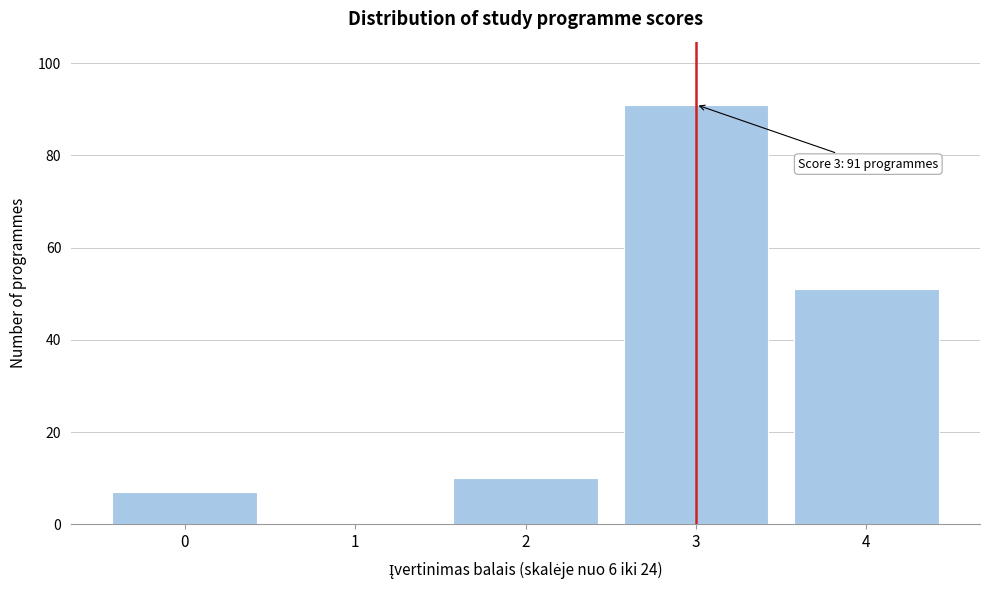

Reading left to right, what are all the values shown in this chart?

0=7	1=0	2=10	3=91	4=51